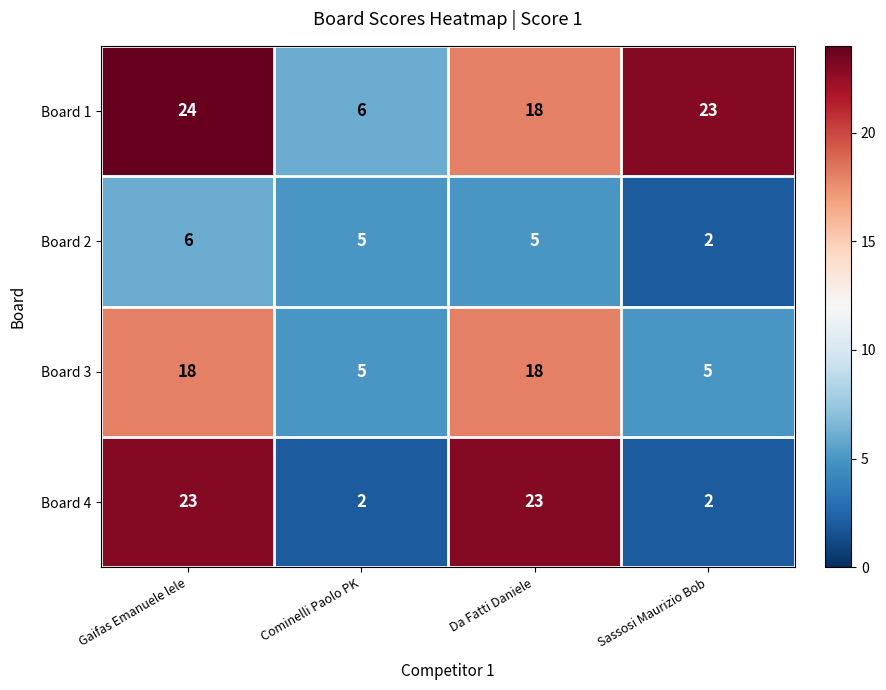

Which series changed the most between Gaifas Emanuele lele and Cominelli Paolo PK?

Board 4